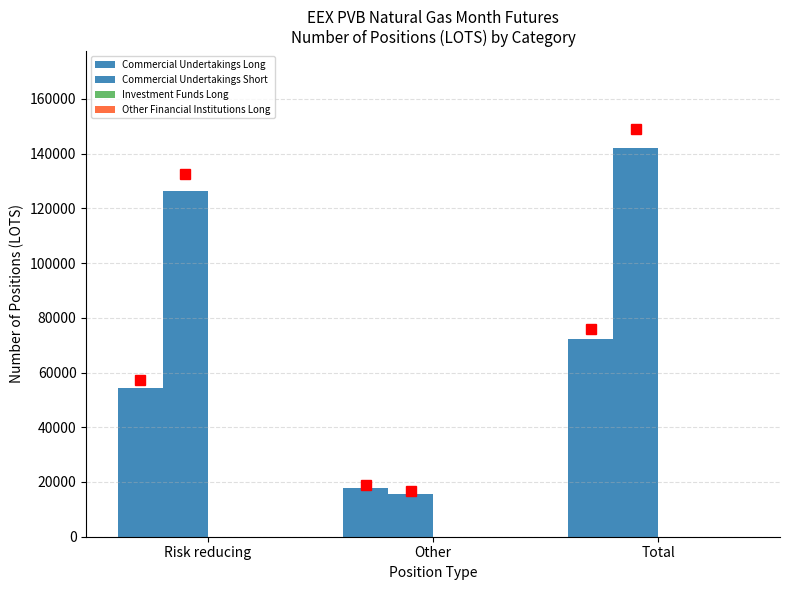

Count the number of data series in this chart.

2